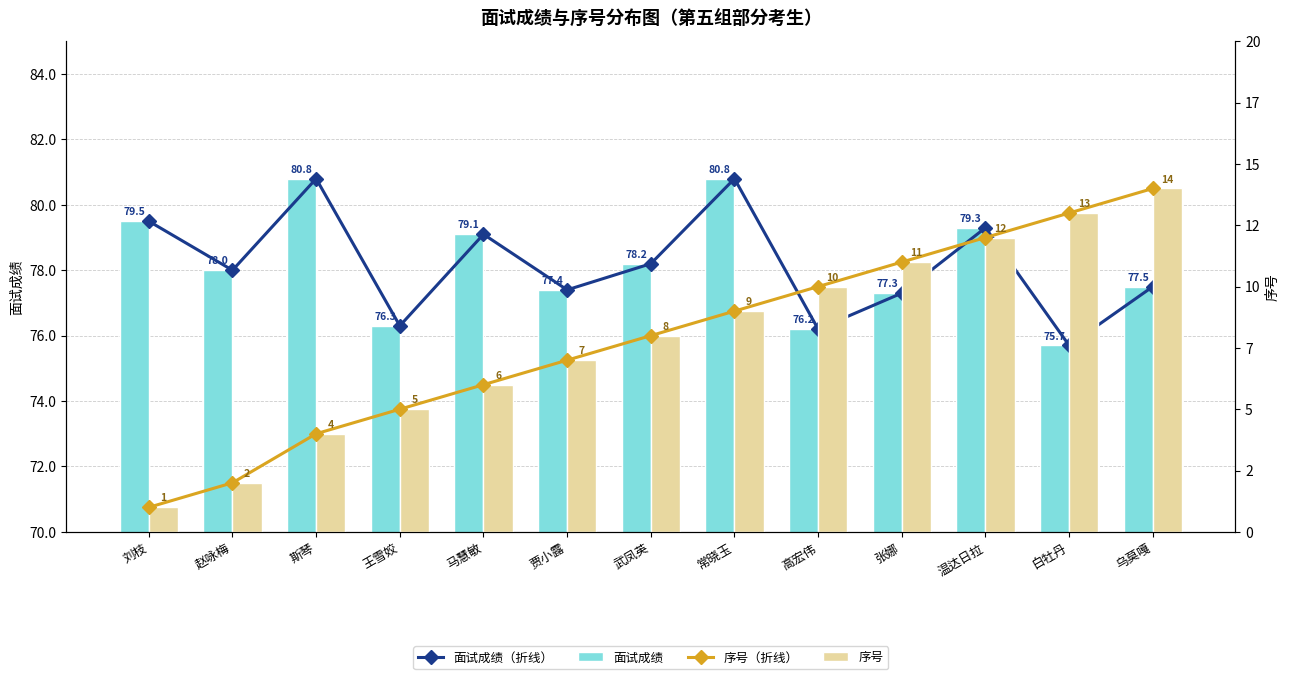

Is the value of 序号 at 王雪姣 greater than the value of 面试成绩 at 王雪姣?

No